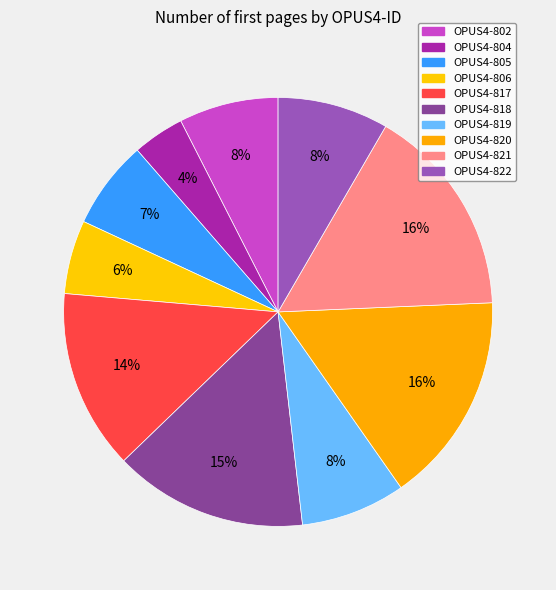

How many slices are in this pie chart?

10